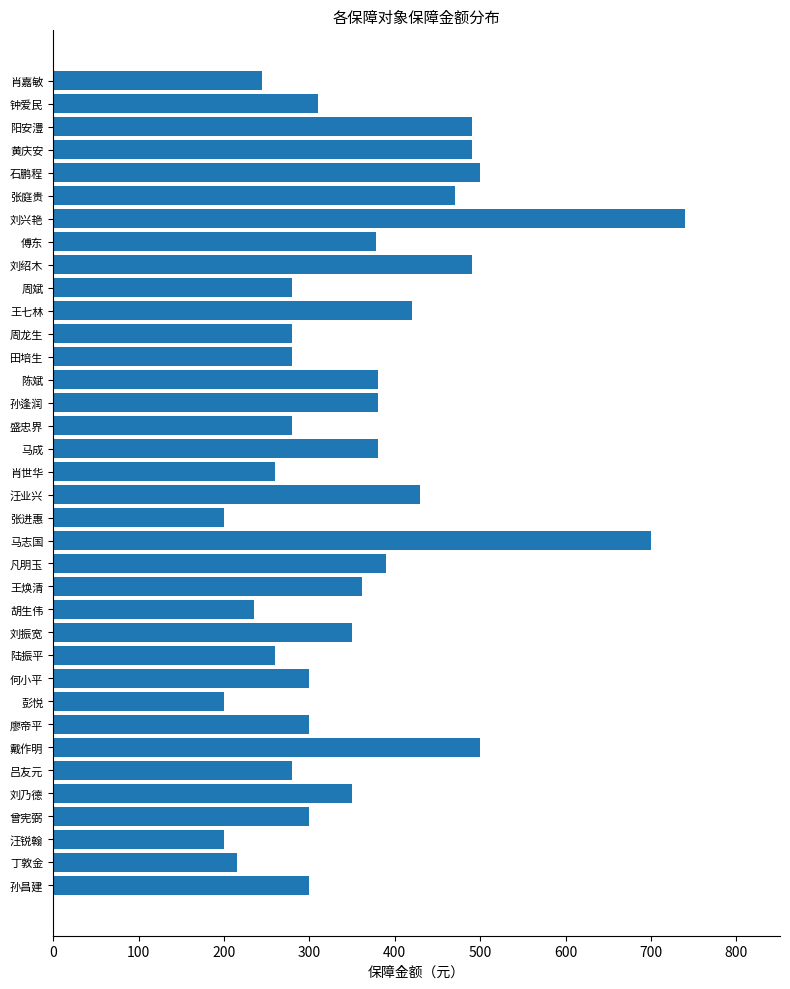

Does the chart contain any negative values?

No